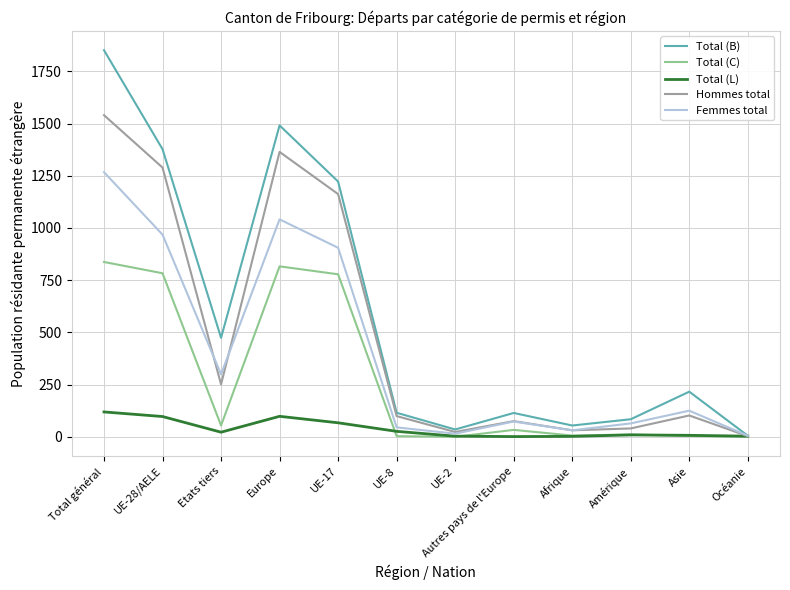

What are all the series names shown in the legend?

Total (B), Total (C), Total (L), Hommes total, Femmes total